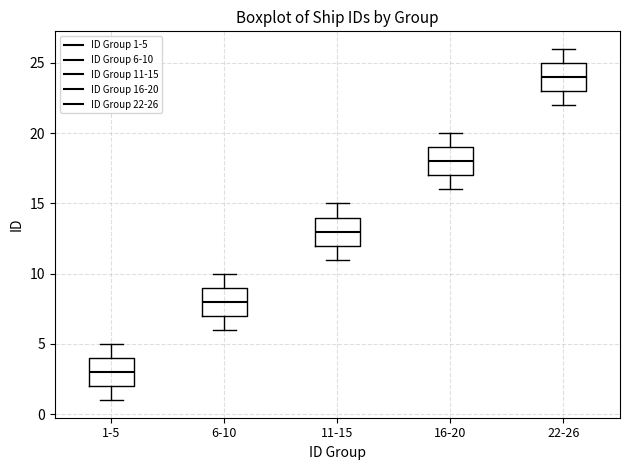

Which box's median line is the lowest?

1-5